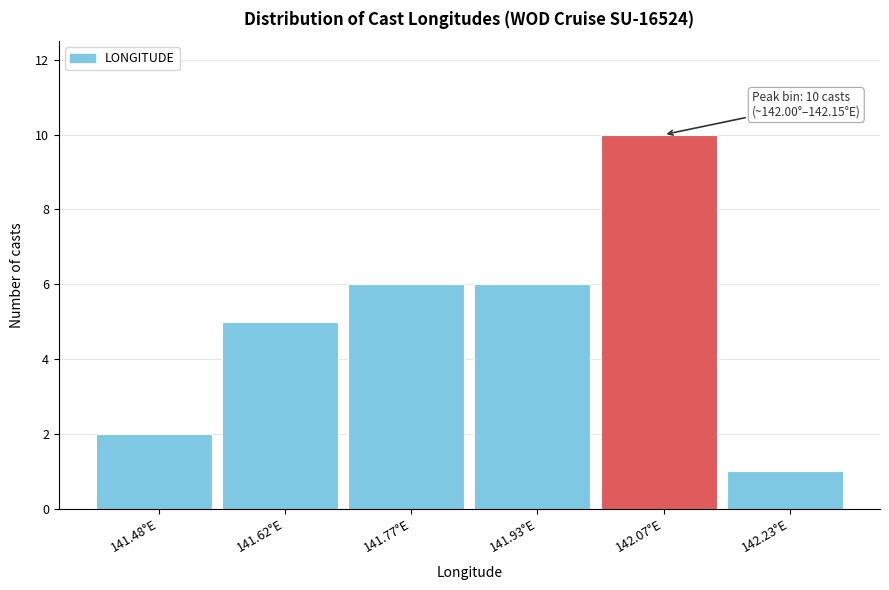

Over which range of the x-axis is the bar tallest?

142.00 to 142.15